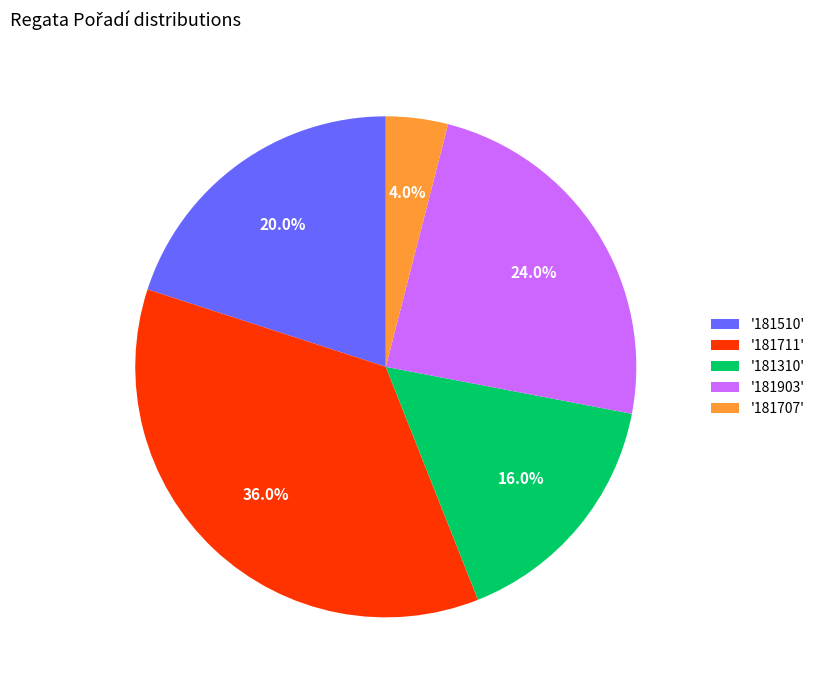

What percentage is NOT represented by '181707'?

96.0%